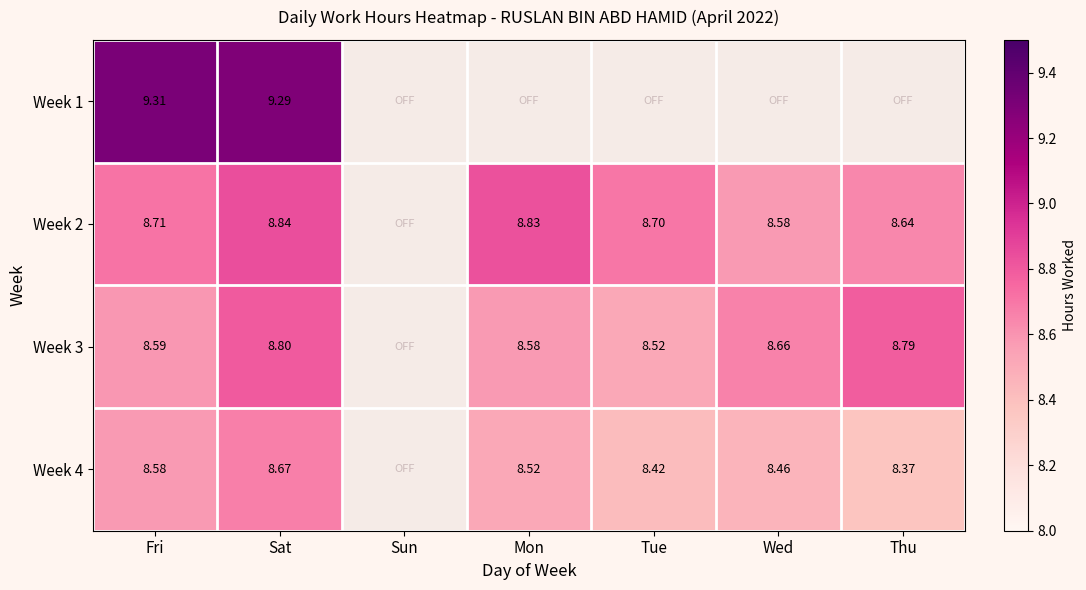

Is the value of Week 3 at Wed greater than the value of Week 4 at Tue?

Yes